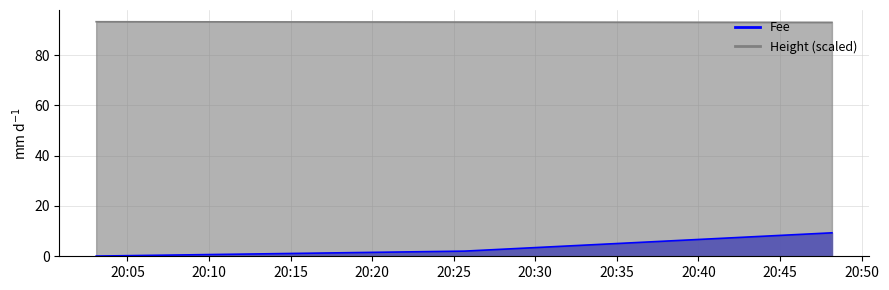

Does the chart have visible grid lines?

Yes